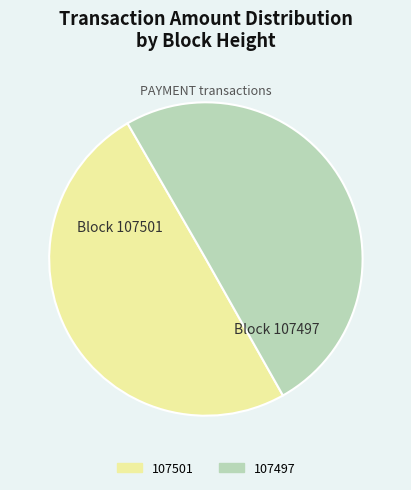

Approximately how many times larger is the value at 107497 compared to 107501?

1.0